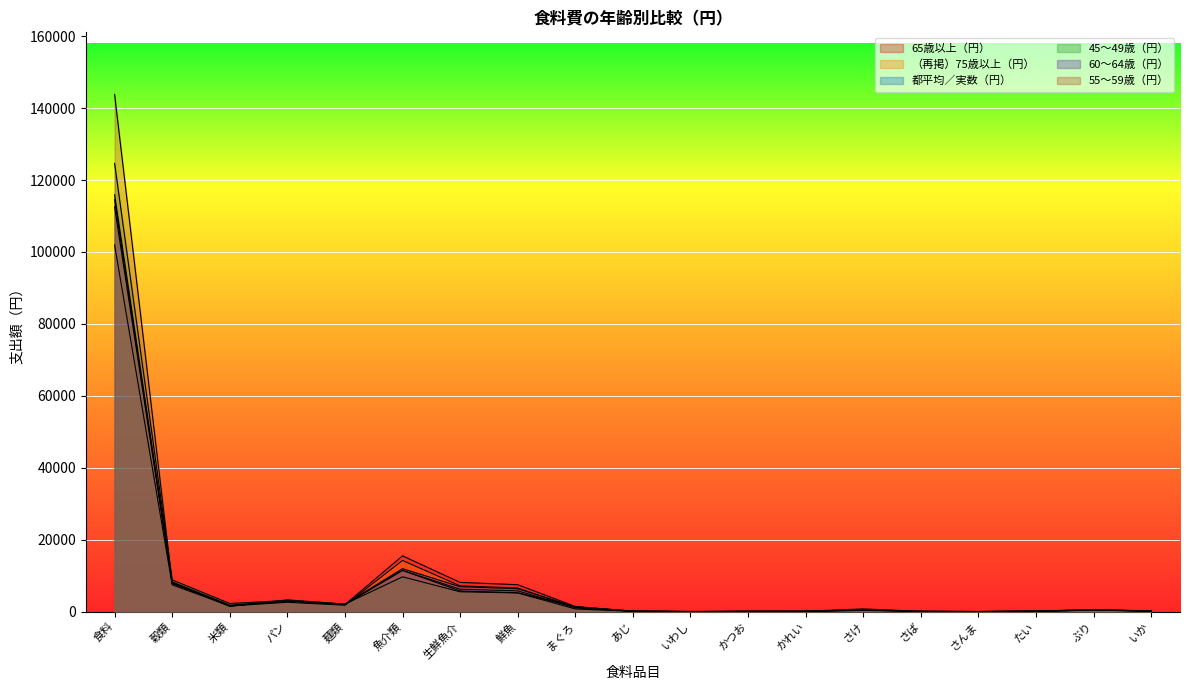

True or false: 65歳以上（円） has more than 2 interior local peaks.

True